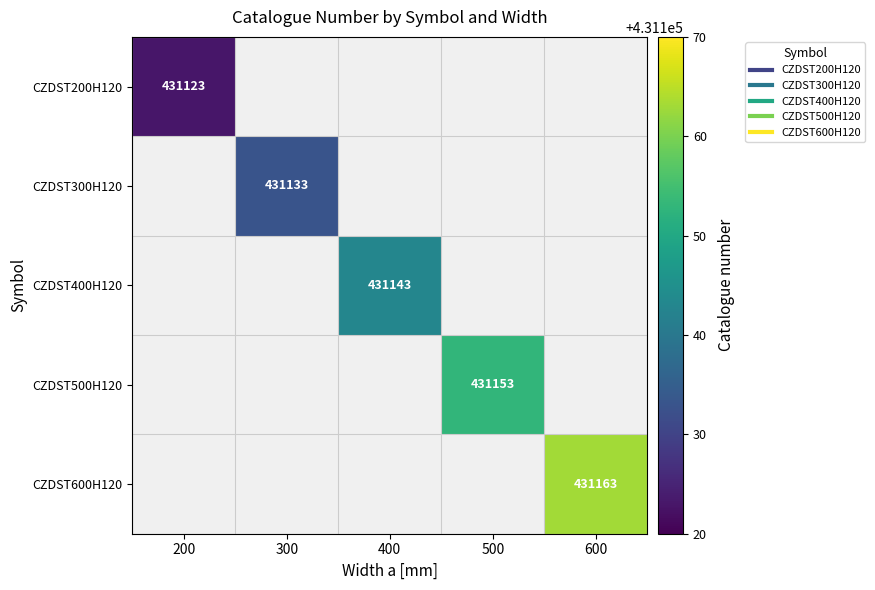

Which label corresponds to the smallest value in the chart?

200